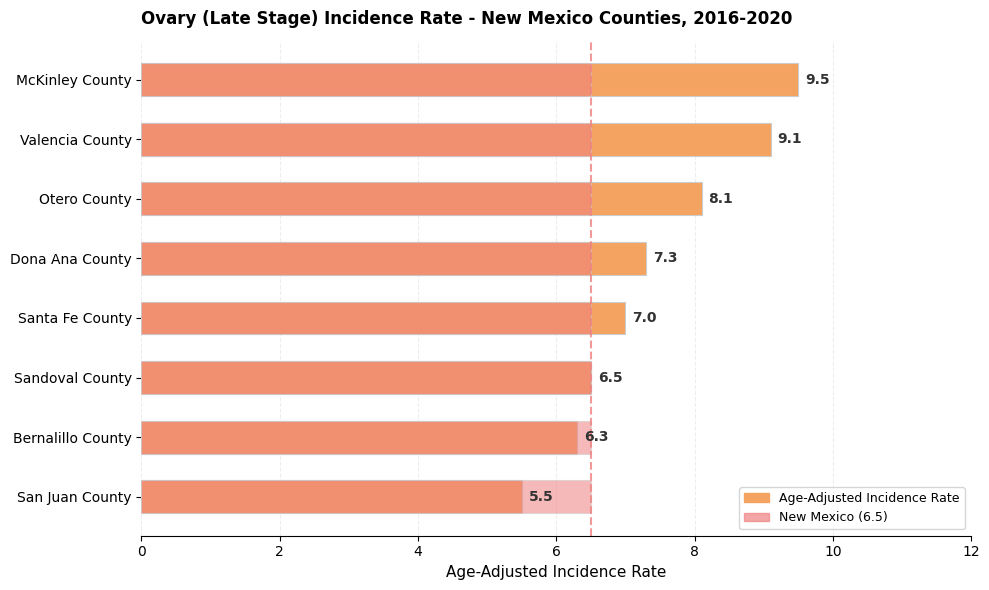

Which series has the largest range (max minus min)?

Age-Adjusted Incidence Rate